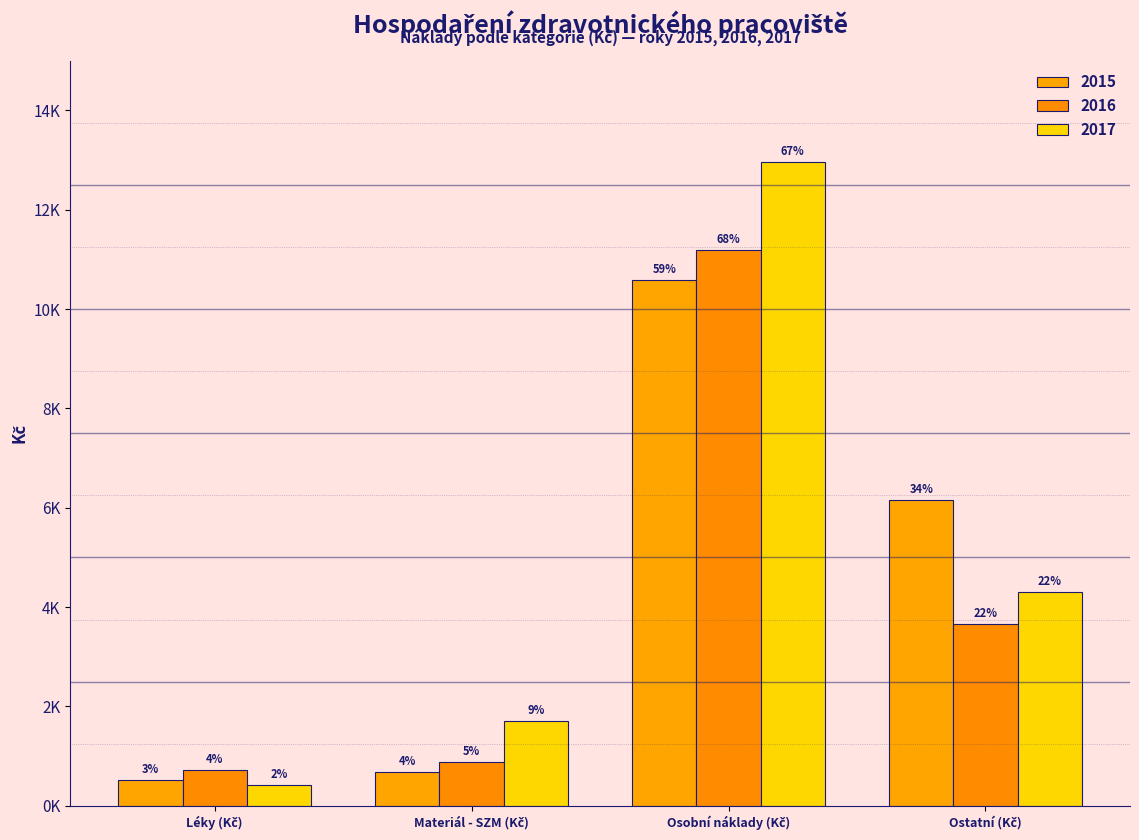

Does the chart contain stacked bars?

No